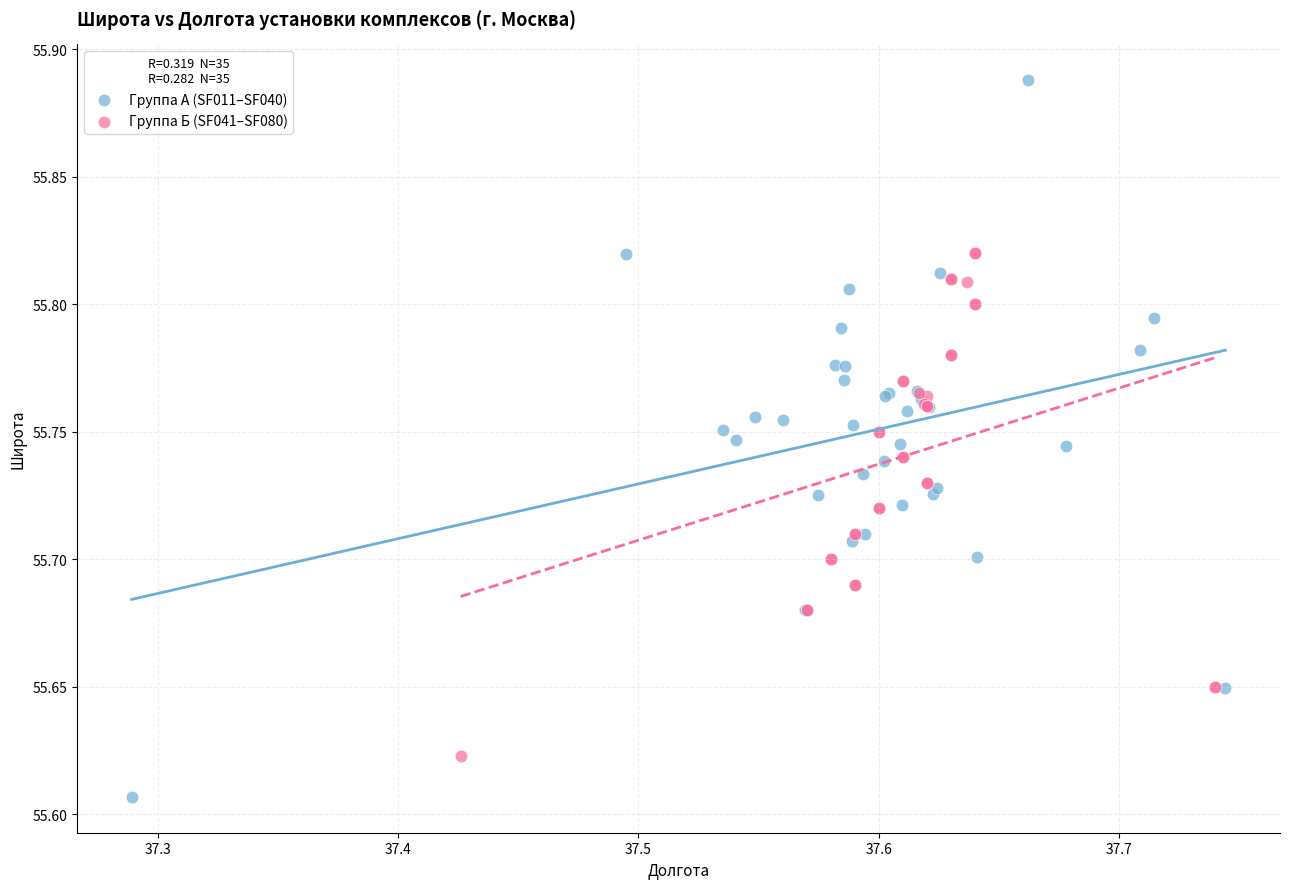

Which series contains the lowest Y value?

Группа А (SF011–SF040)